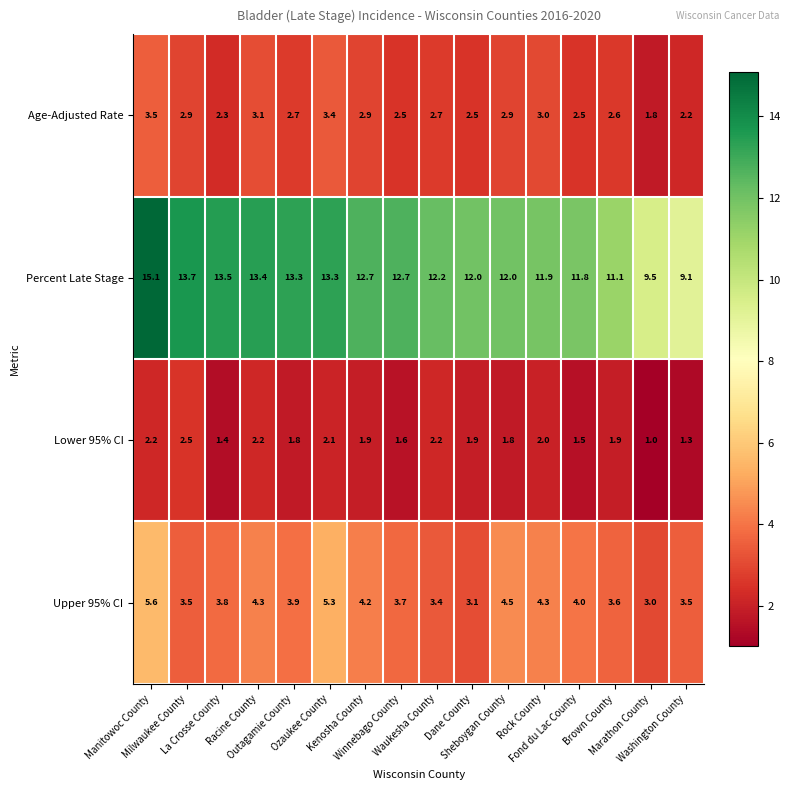

Which series has the largest total across all categories?

Percent Late Stage